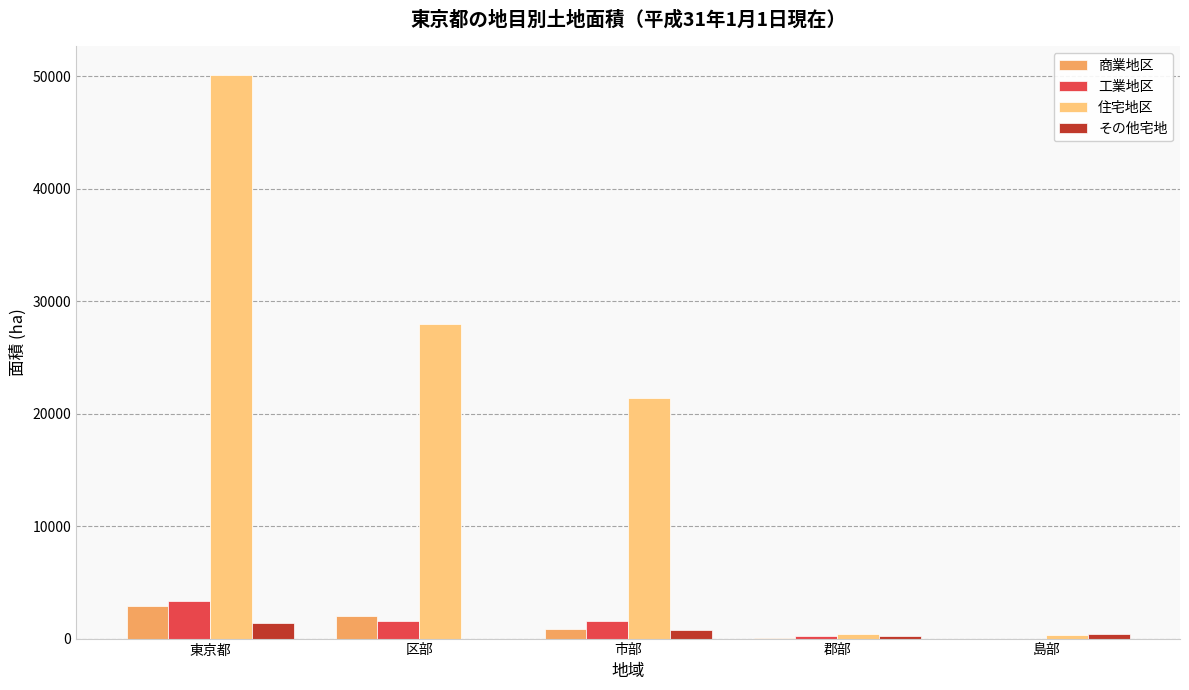

What is the approximate value of その他宅地 at 東京都?

1428.7